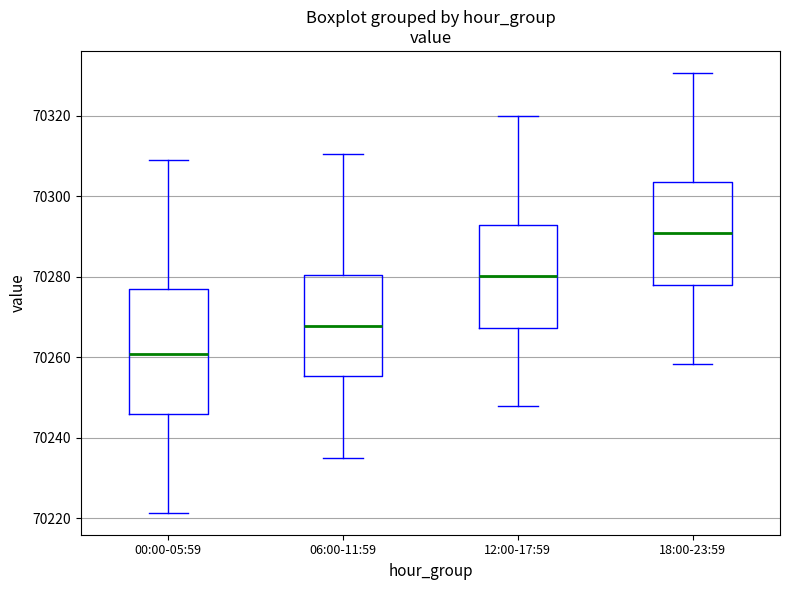

Which box's median line is the lowest?

00:00-05:59